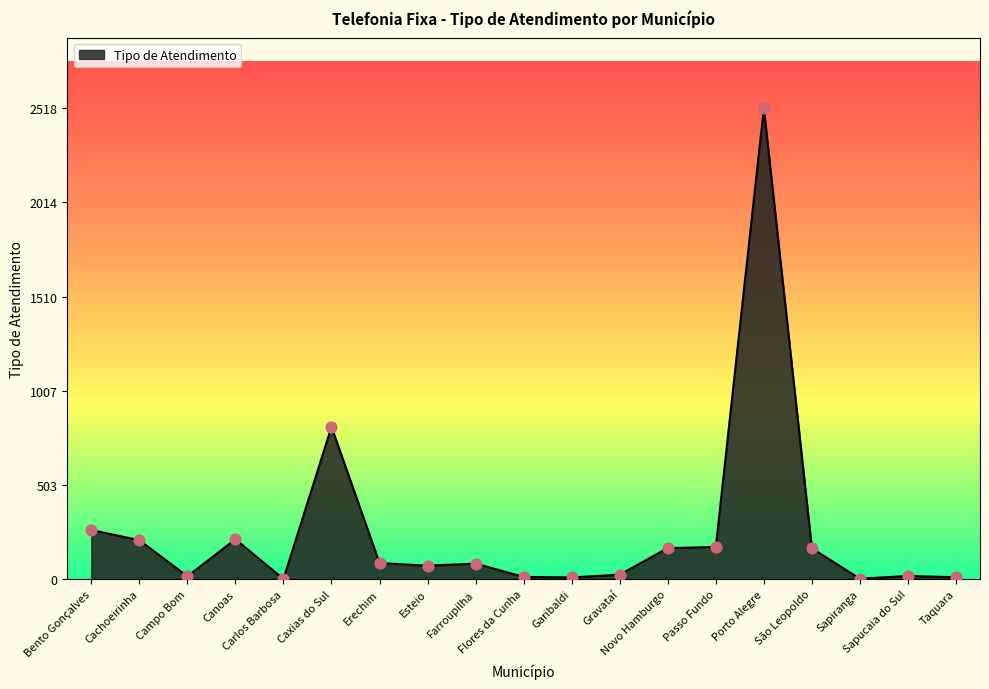

What is the change in value from Caxias do Sul to Gravataí?

-790